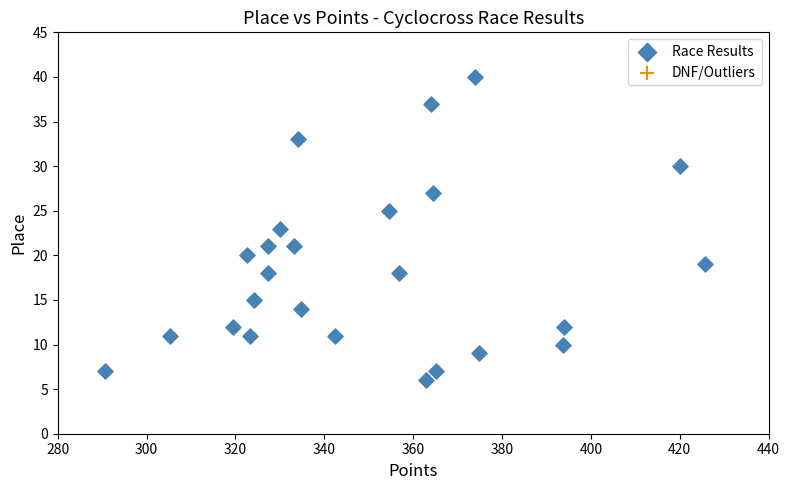

What is the range of Y values (max minus min)?

34